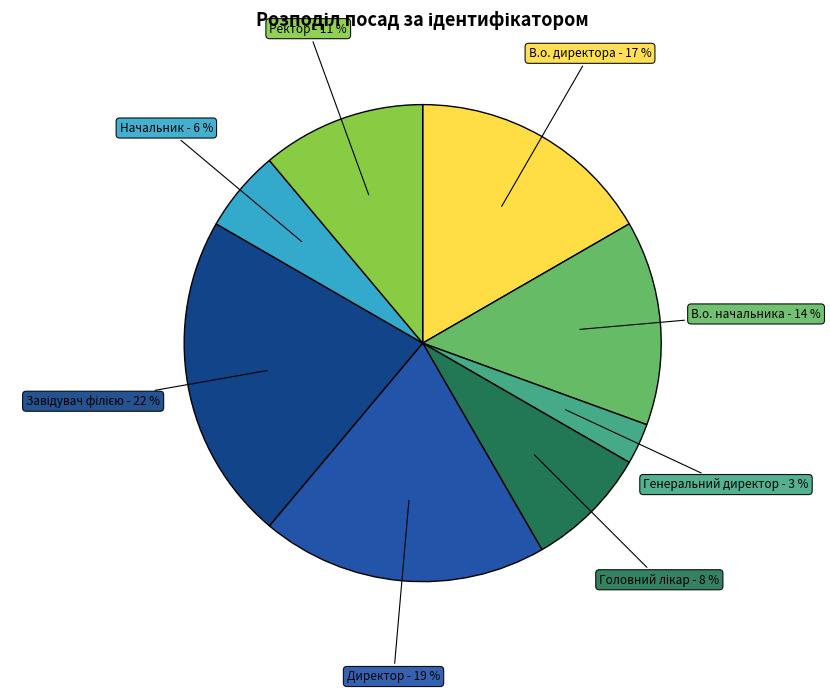

To the nearest percent, what portion does Генеральний директор represent?

3%